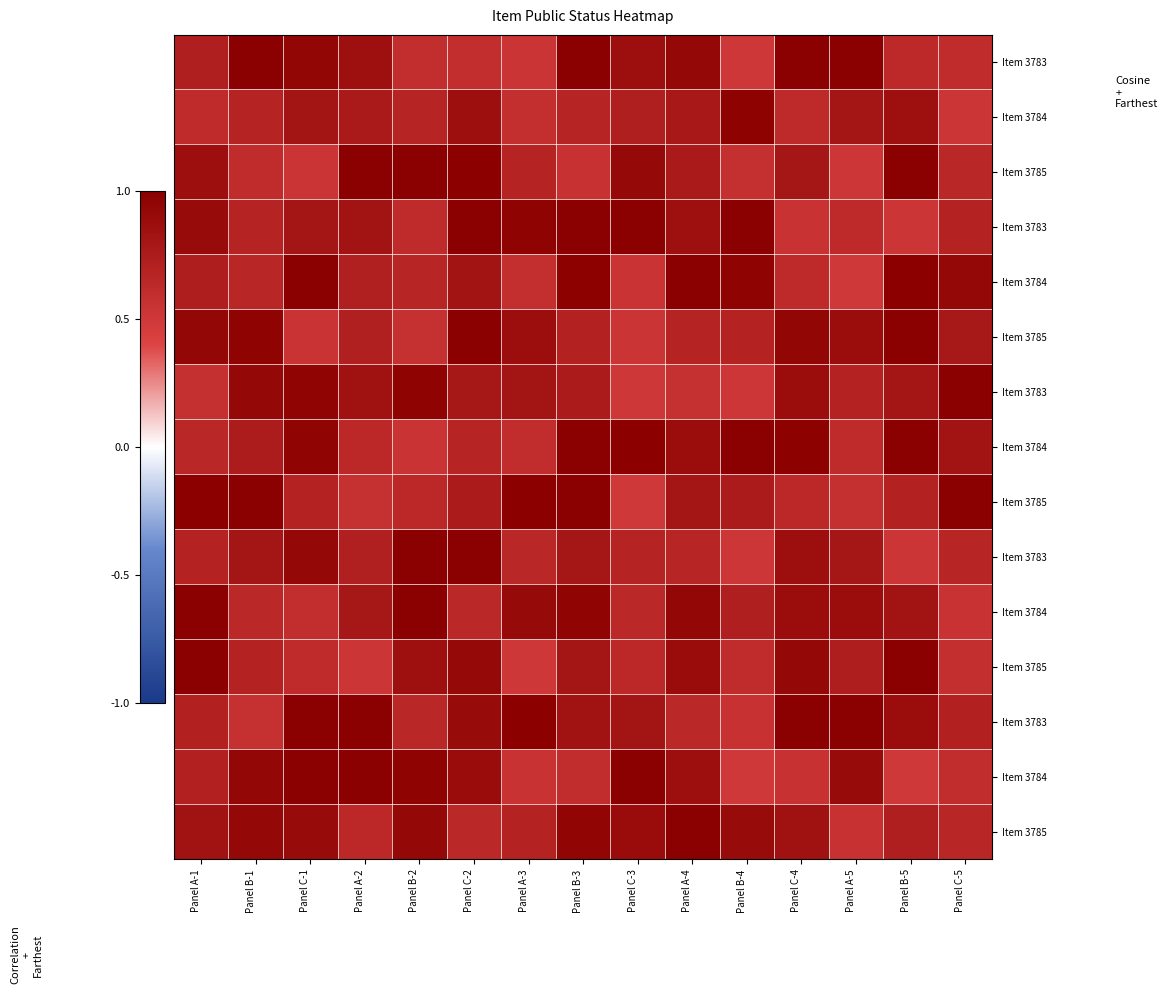

What is the greatest value displayed?

1.0